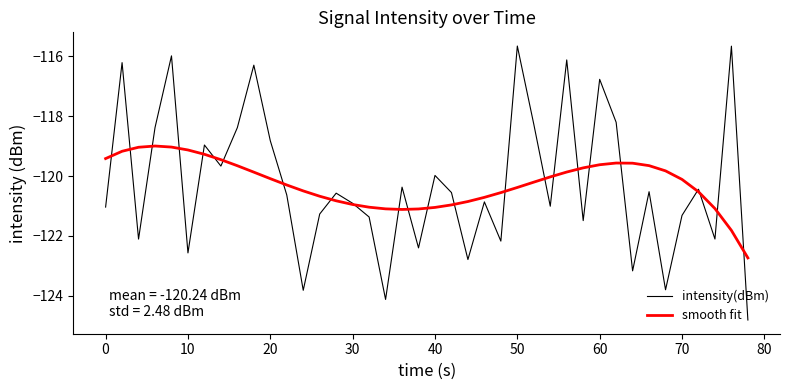

Which series has the widest spread of values?

intensity(dBm)